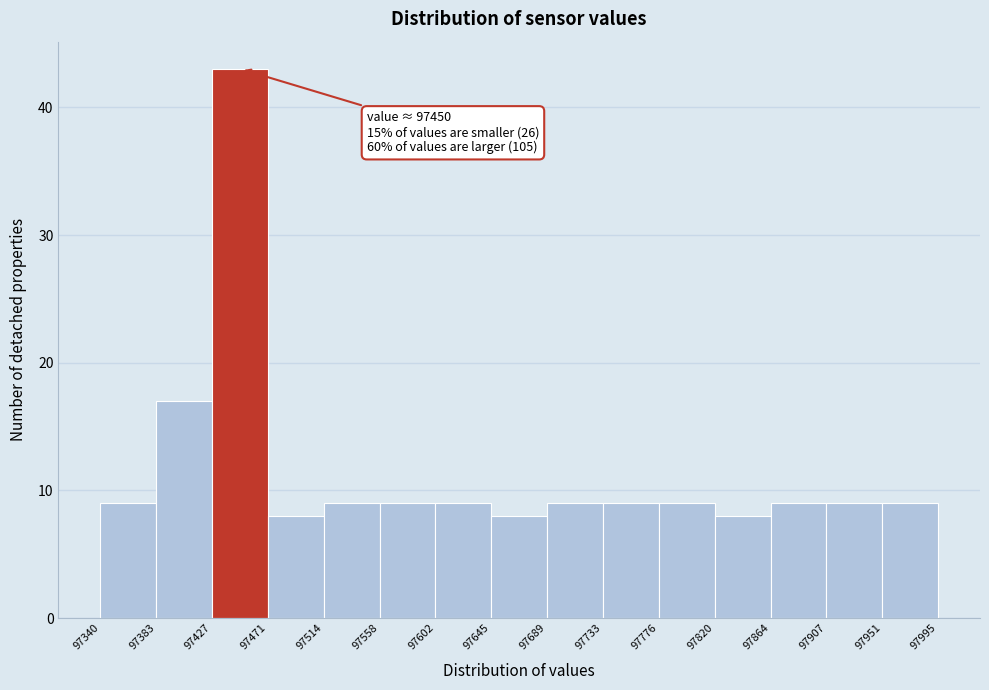

Which range on the x-axis has the tallest bar?

97427 to 97471